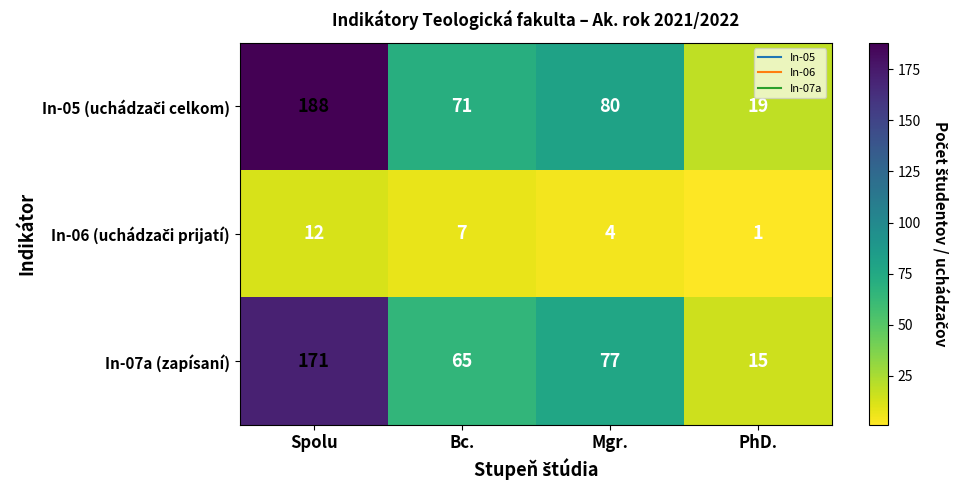

At which category is the sum across all series the highest?

Spolu